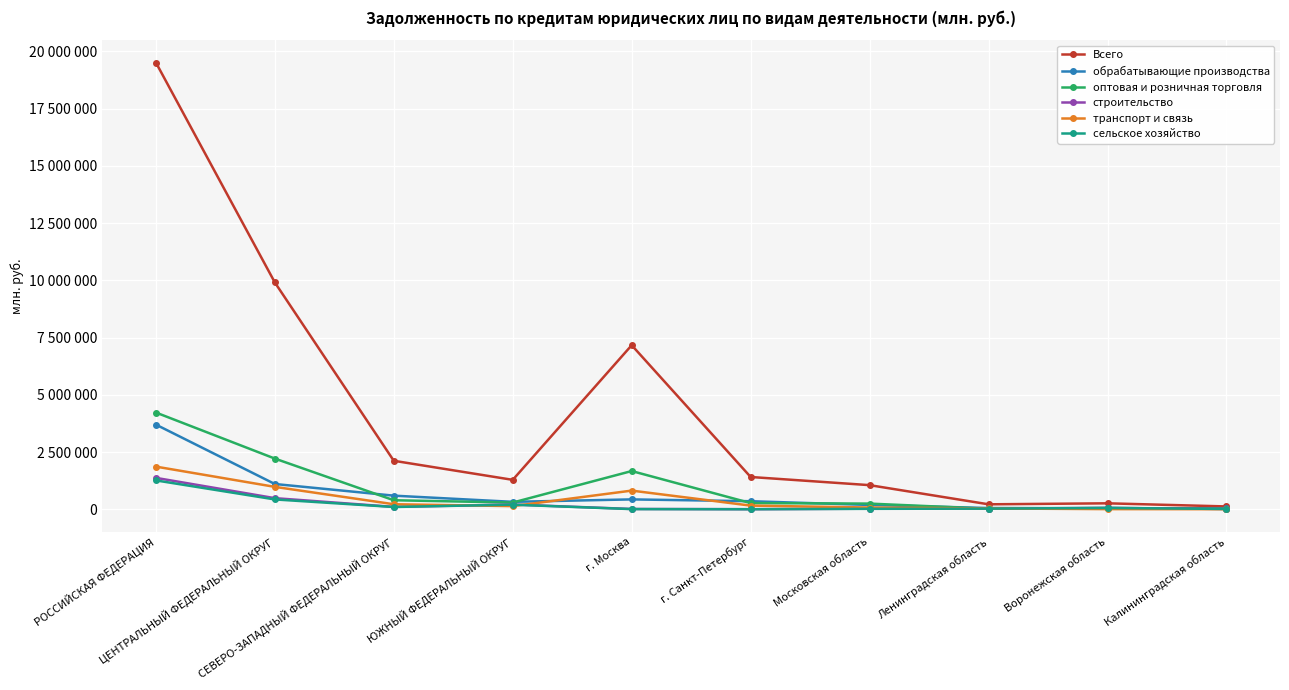

At which category does the chart reach its peak across all series?

РОССИЙСКАЯ ФЕДЕРАЦИЯ